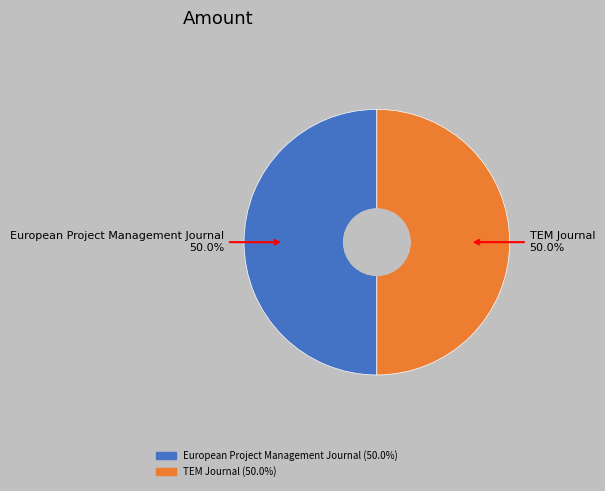

What is the total percentage of European Project Management Journal and TEM Journal?

100.0%